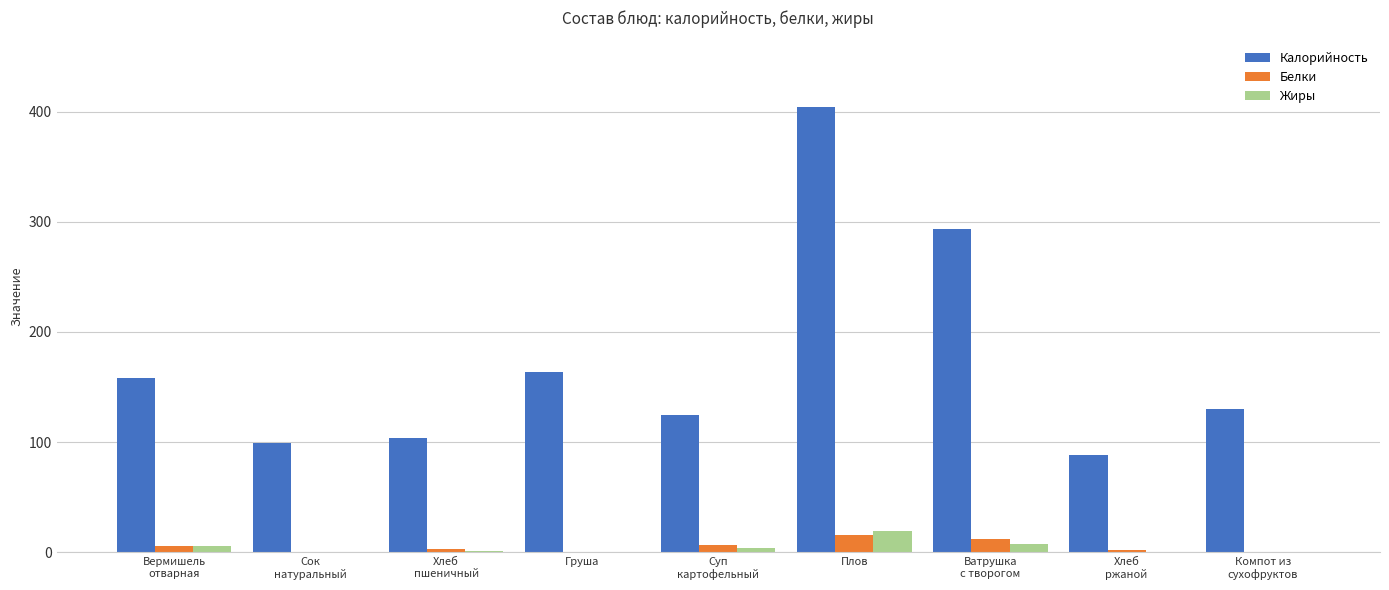

What is the maximum value for Жиры?

19.8